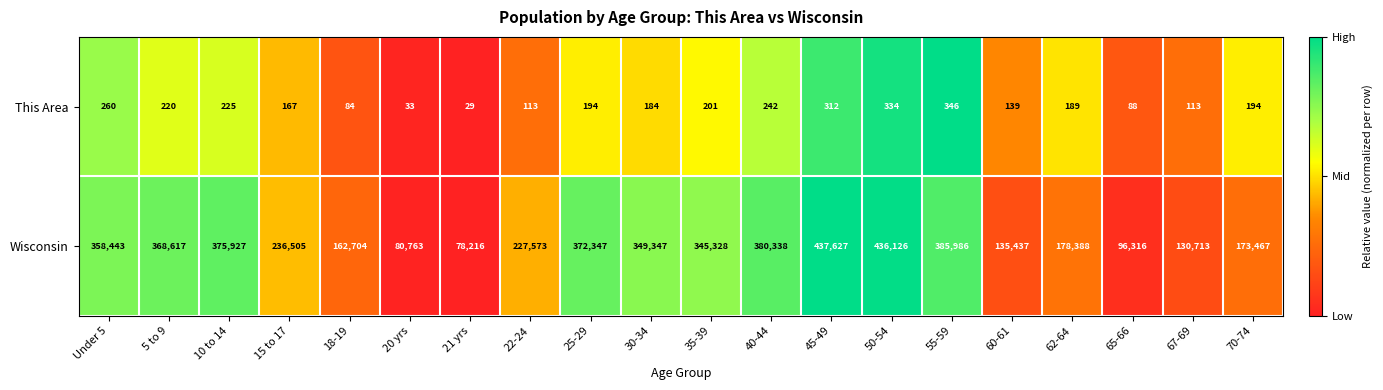

List the series in order of their overall mean, highest first.

Wisconsin, This Area